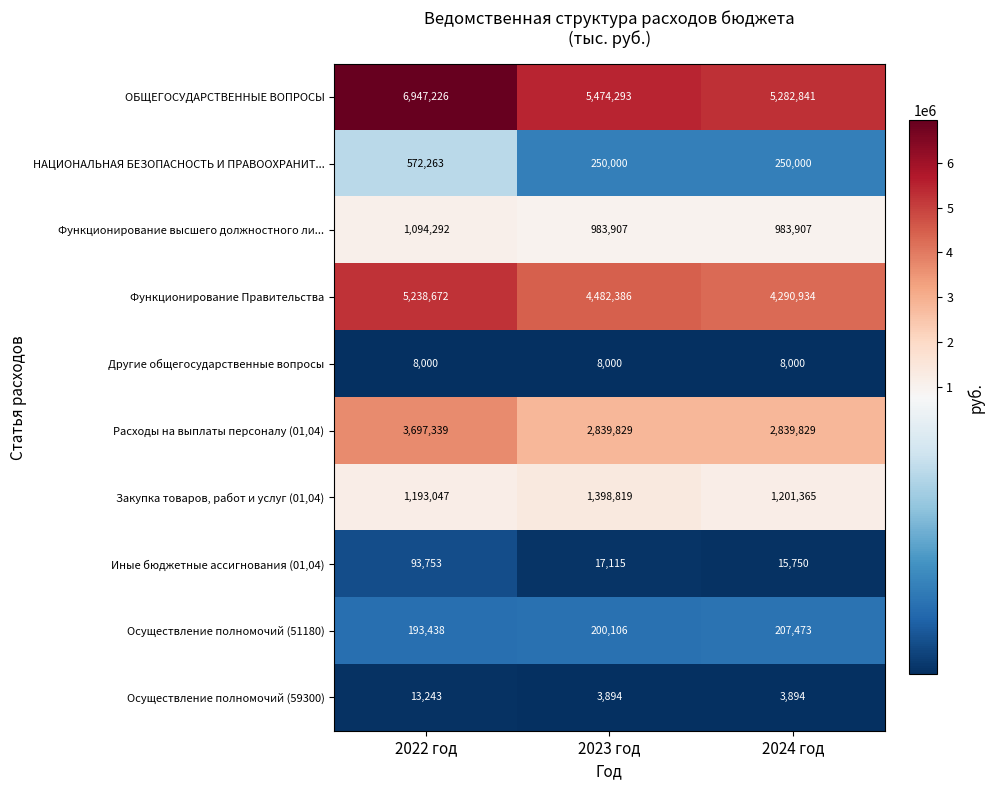

Reading left to right, extract all data points from this chart.

ОБЩЕГОСУДАРСТВЕННЫЕ ВОПРОСЫ: 6947226	5474293	5282841
НАЦИОНАЛЬНАЯ БЕЗОПАСНОСТЬ И ПРАВООХРАНИТ...: 572263	250000	250000
Функционирование высшего должностного ли...: 1094292	983907	983907
Функционирование Правительства: 5238672	4482386	4290934
Другие общегосударственные вопросы: 8000	8000	8000
Расходы на выплаты персоналу (01,04): 3697339	2839829	2839829
Закупка товаров, работ и услуг (01,04): 1193047	1398819	1201365
Иные бюджетные ассигнования (01,04): 93753	17115	15750
Осуществление полномочий (51180): 193438	200106	207473
Осуществление полномочий (59300): 13243	3894	3894